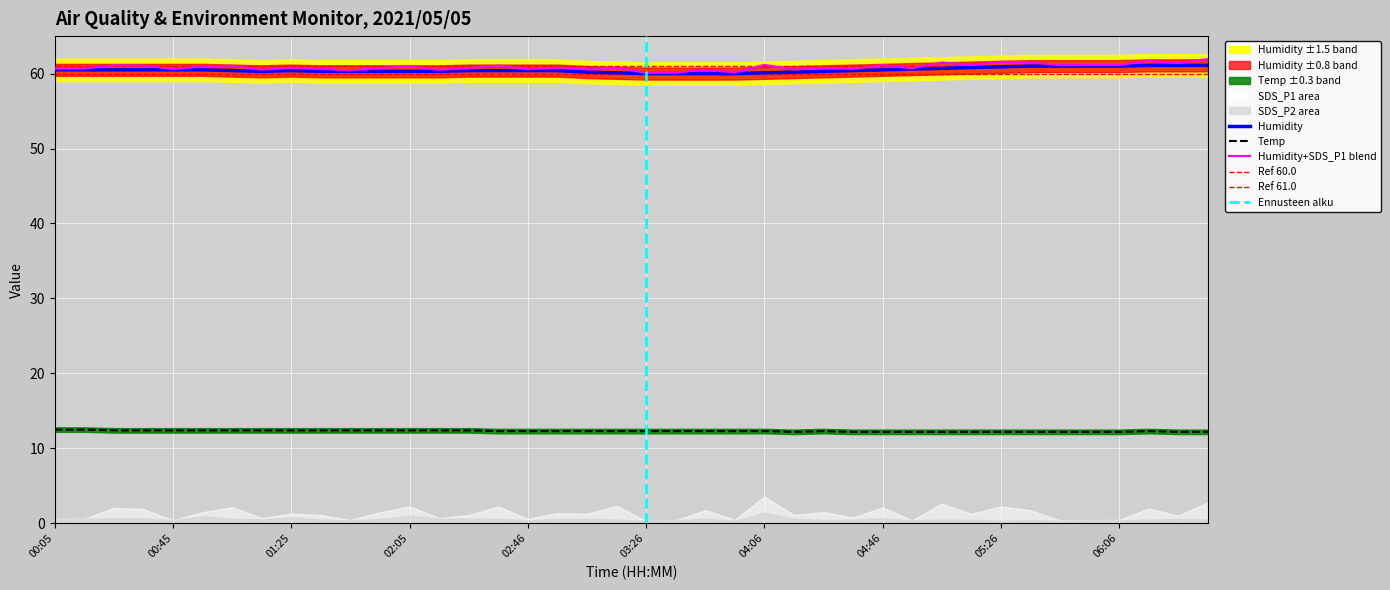

Which category has the lowest value across all series?

04:16